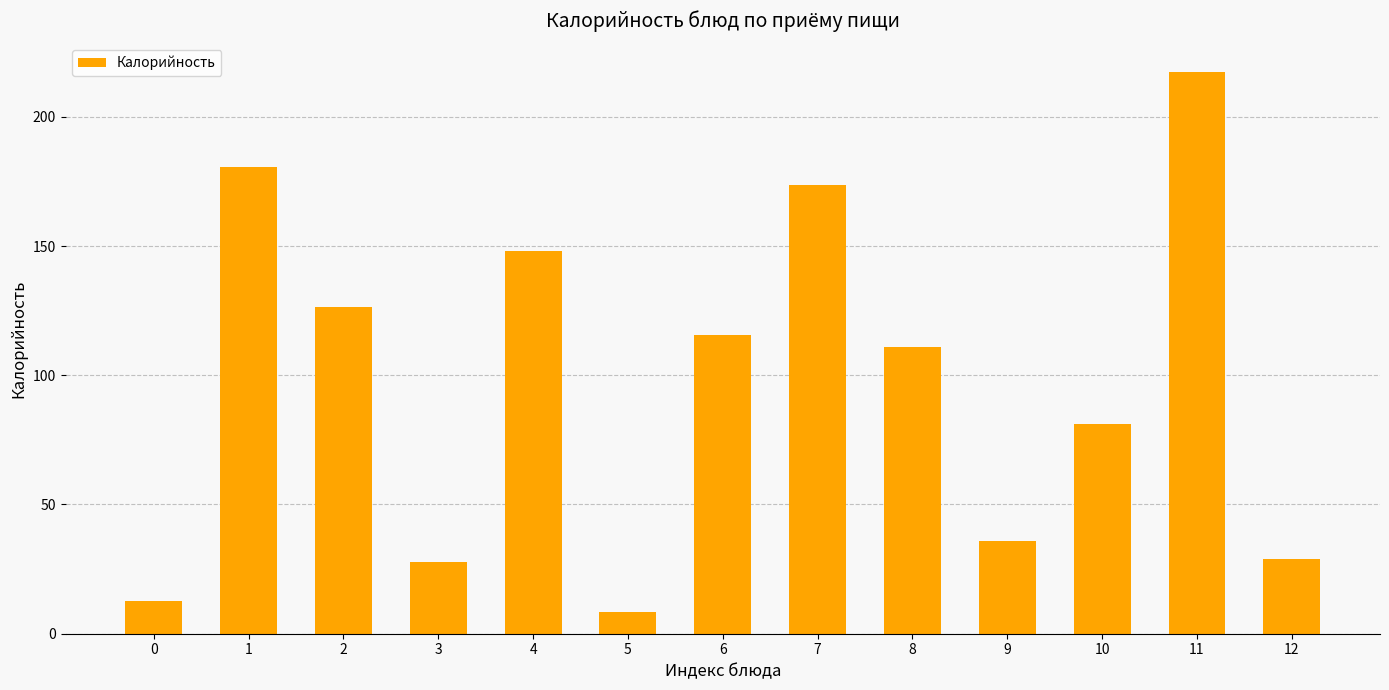

At which category does the chart reach its minimum across all series?

5